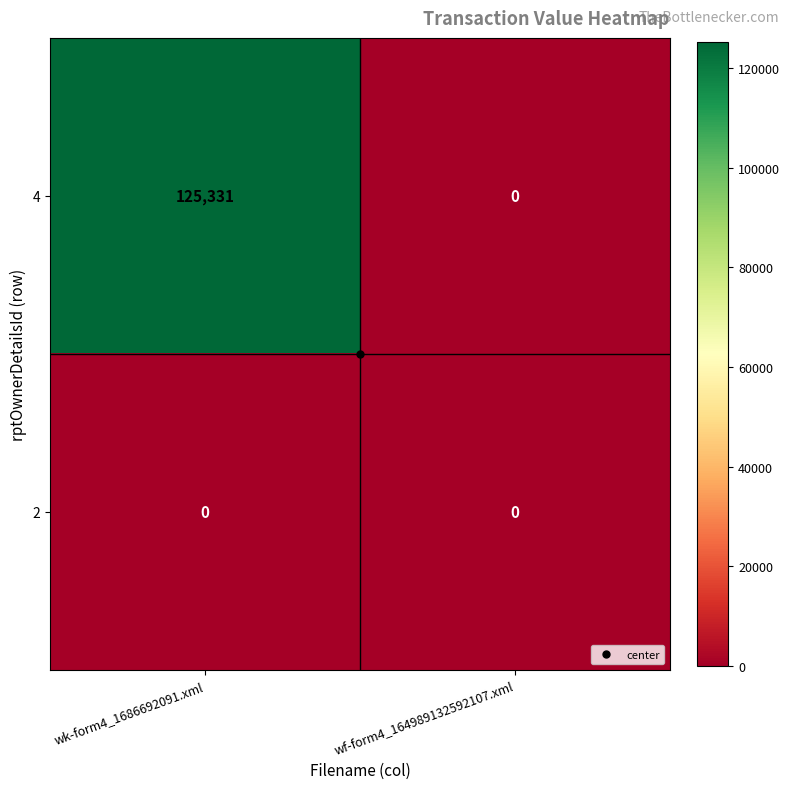

What is the average value of the 4 series?

62666